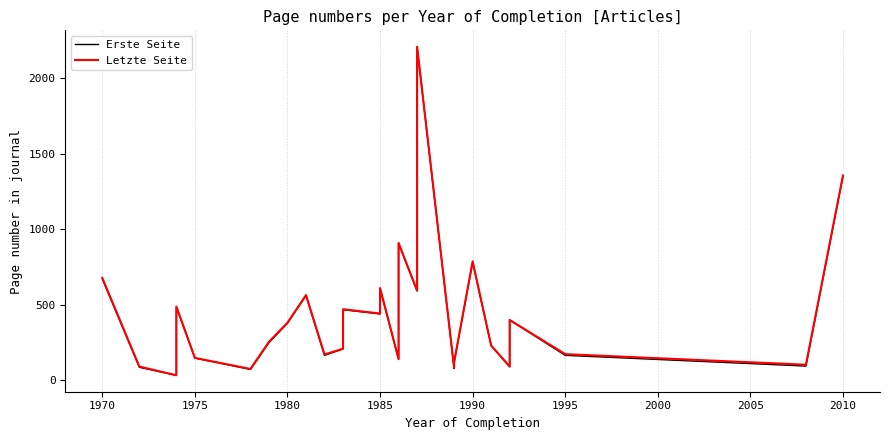

What are all the series names shown in the legend?

Erste Seite, Letzte Seite